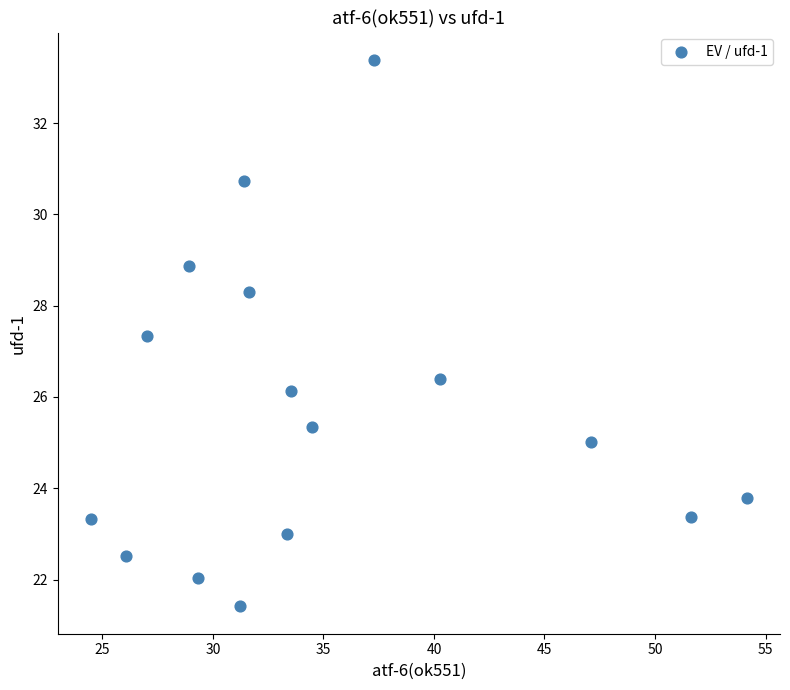

What is the range of Y values (max minus min)?

12.0